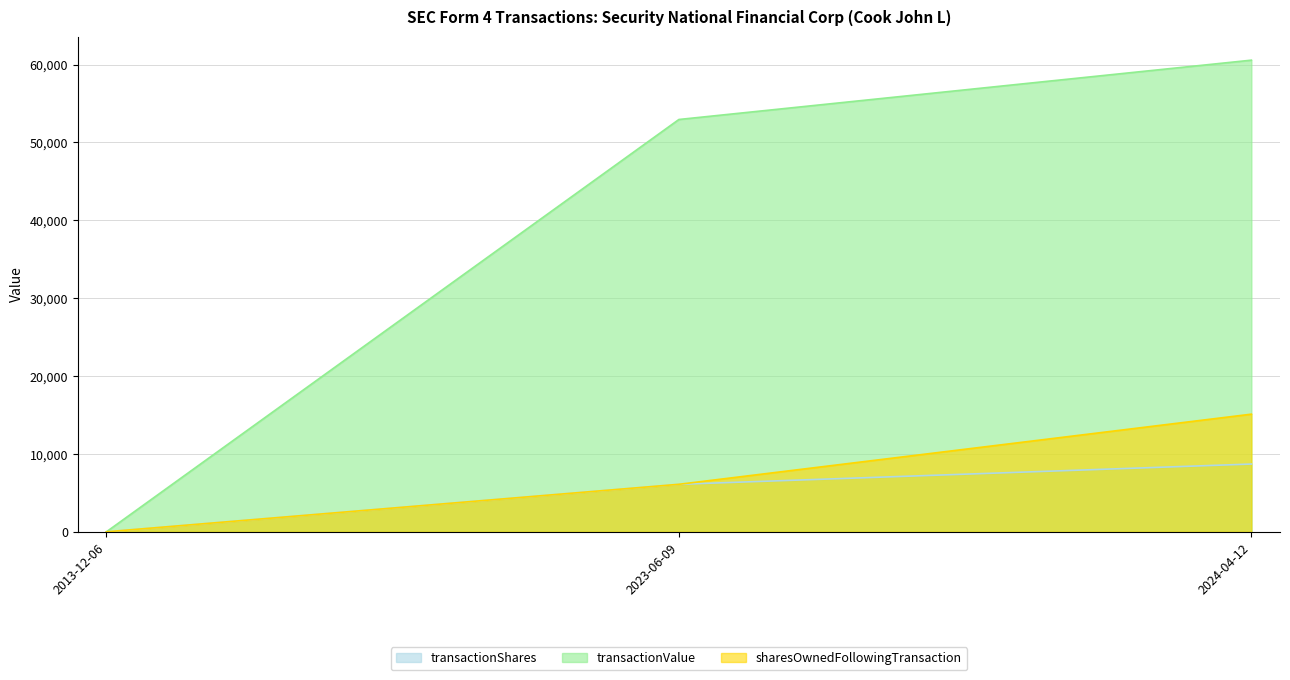

Which series changed the most between 2023-06-09 and 2024-04-12?

sharesOwnedFollowingTransaction